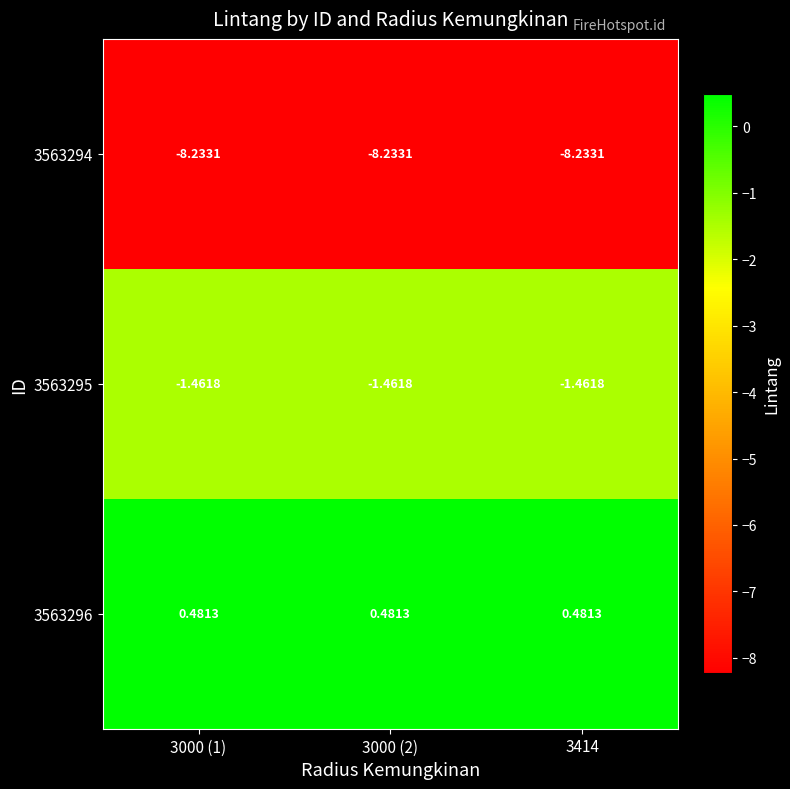

What is the spread (max minus min) of values at 3000 (2)?

8.7